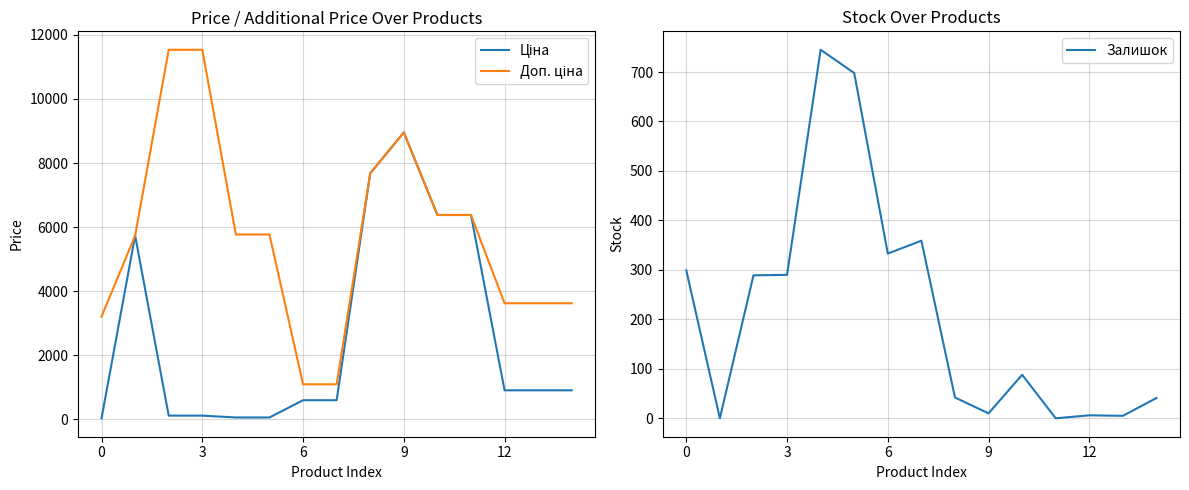

How many data points does each series have?

15